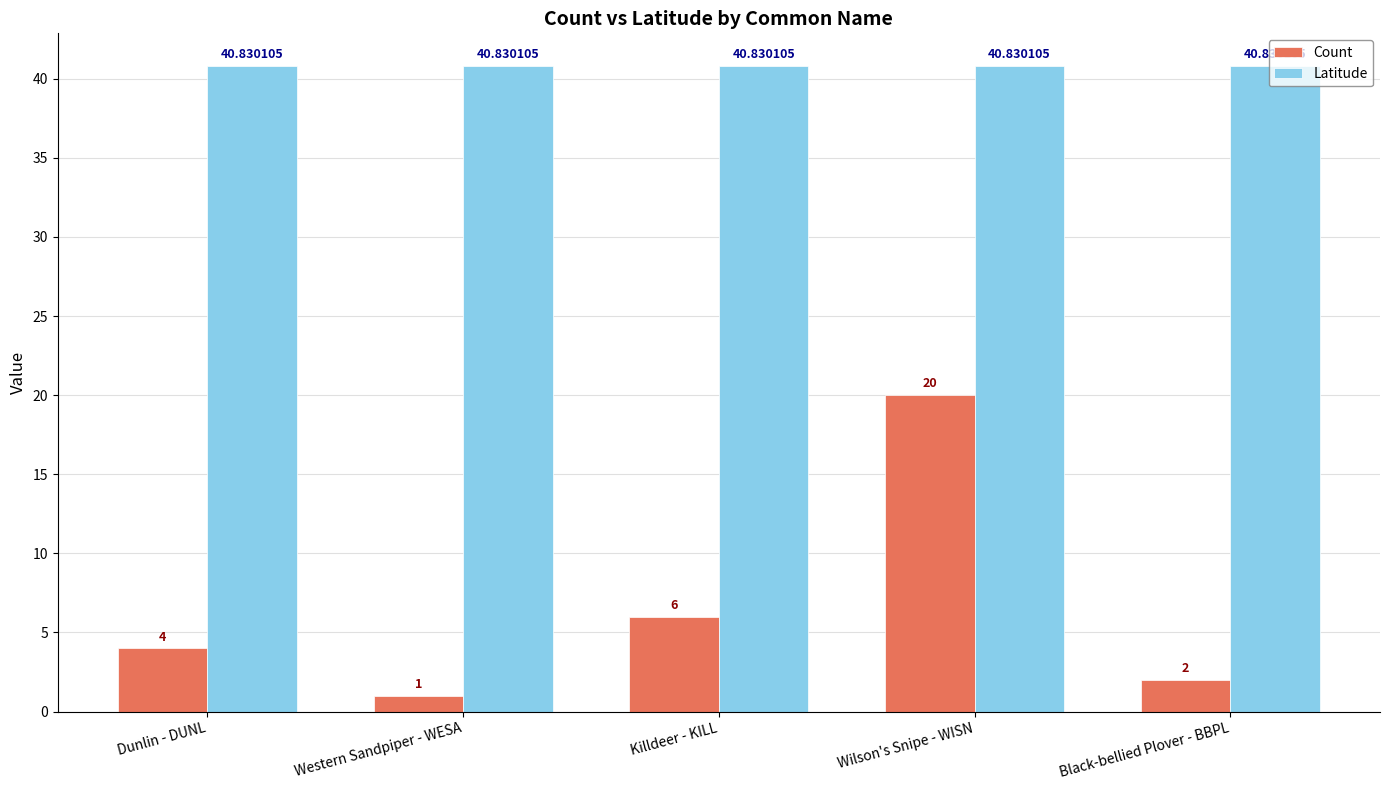

Which label corresponds to the smallest value in the chart?

Western Sandpiper - WESA